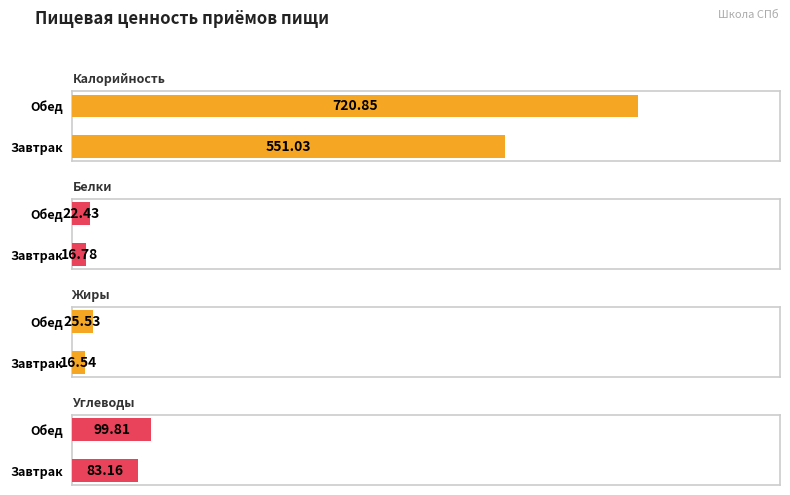

What position from the left is Завтрак?

1